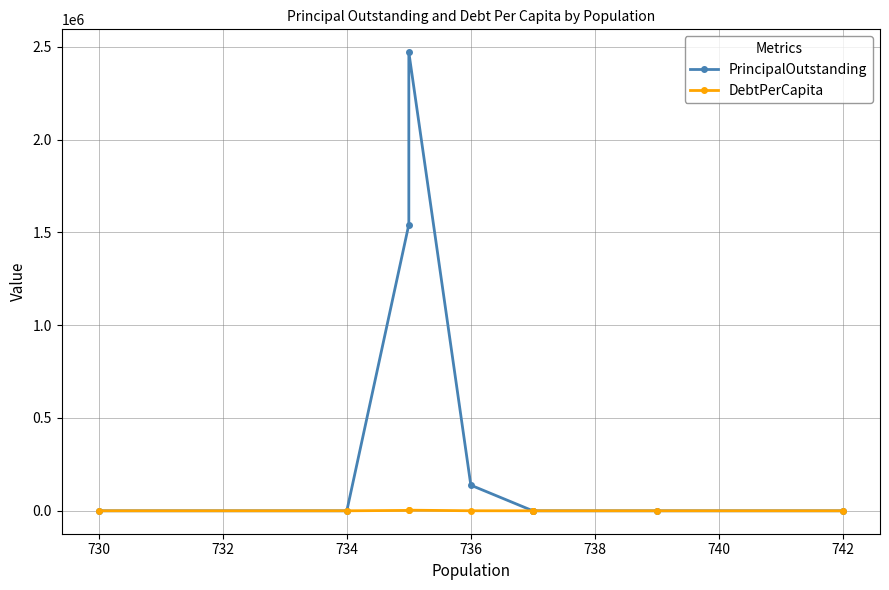

The PrincipalOutstanding series shows 0.0 at 734. True or false?

True